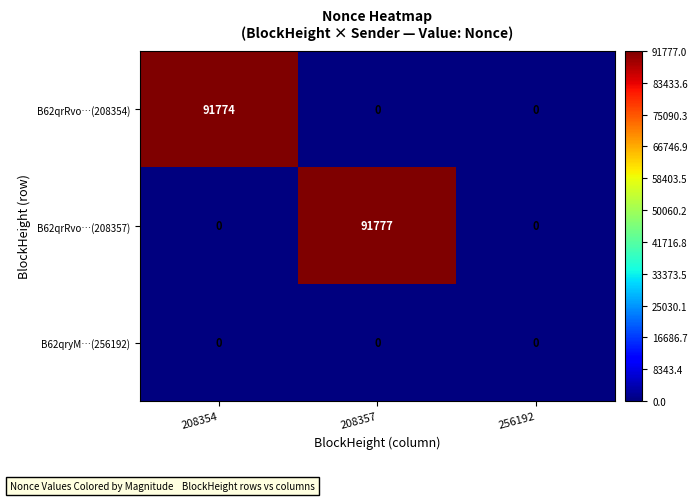

How many data points does each series have?

3